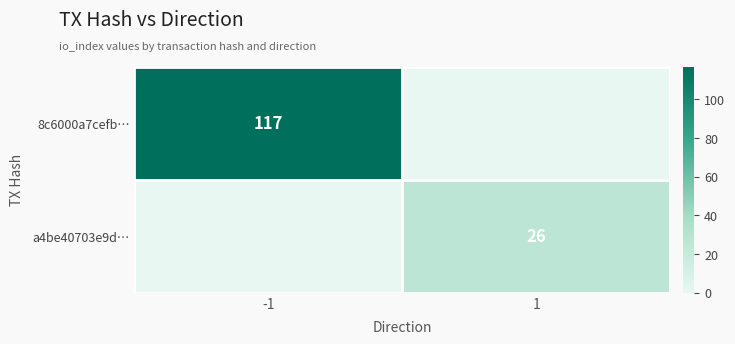

What is the total value across all series at -1?

117